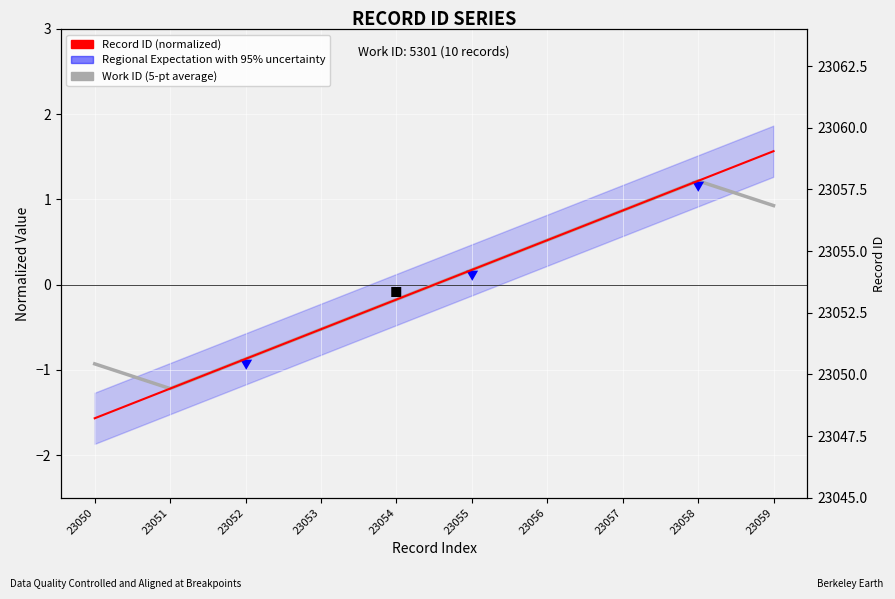

How many data points does each series have?

10